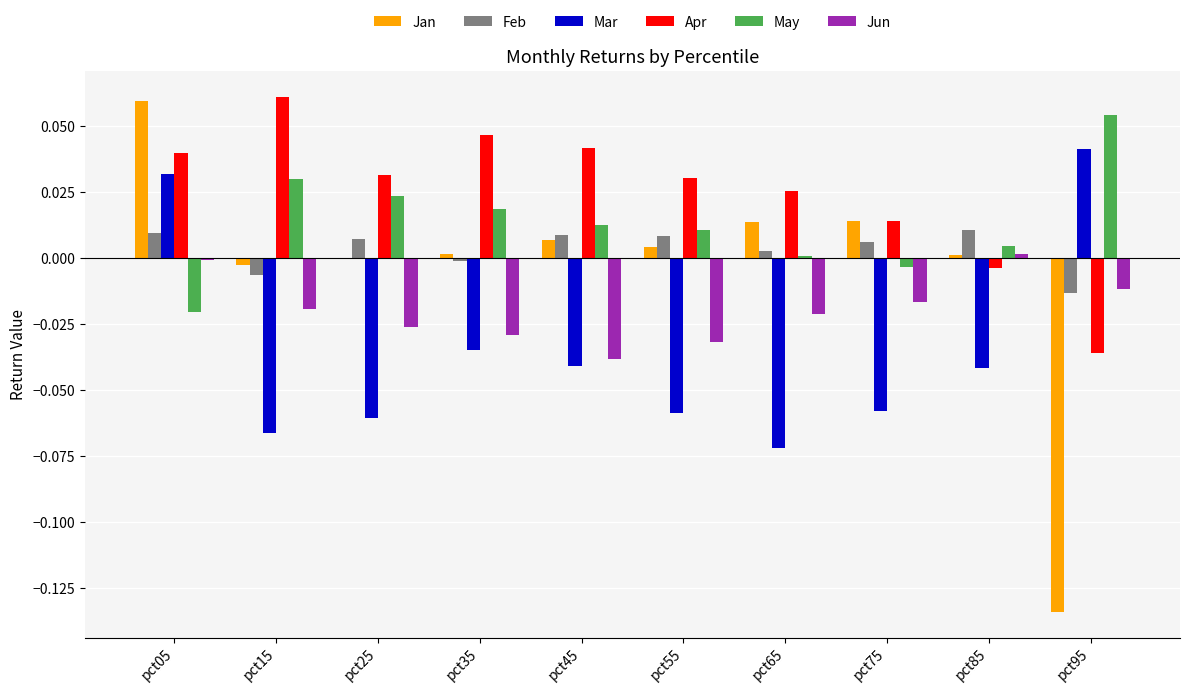

Which category has the highest value in the Mar series?

pct95